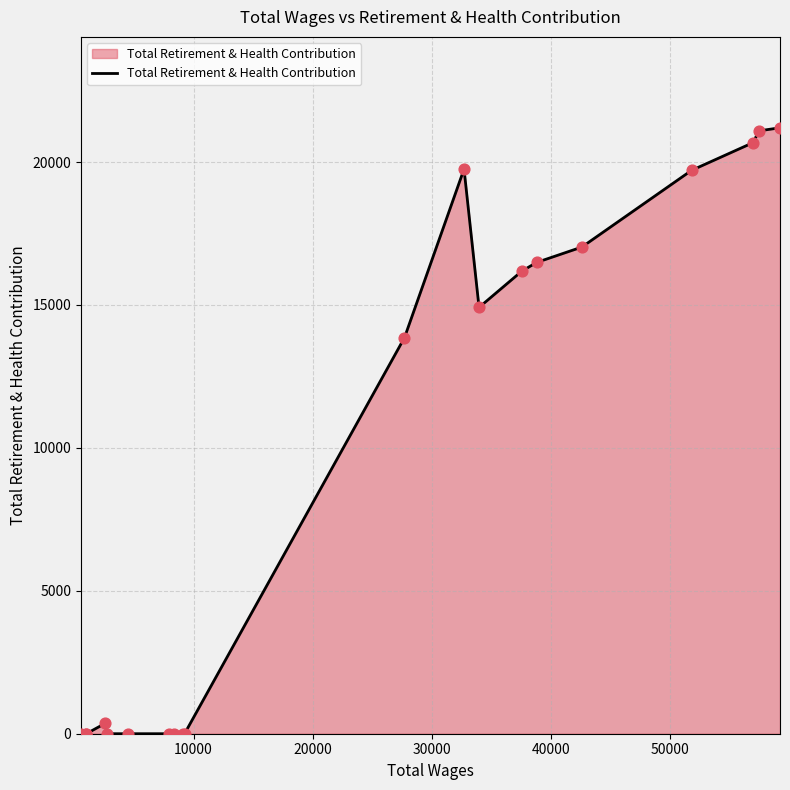

What is the difference between the maximum and minimum values?

21198